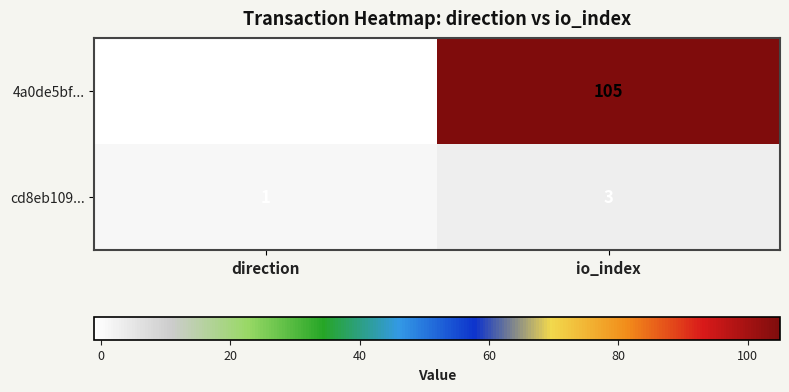

At which category does the chart reach its peak across all series?

io_index